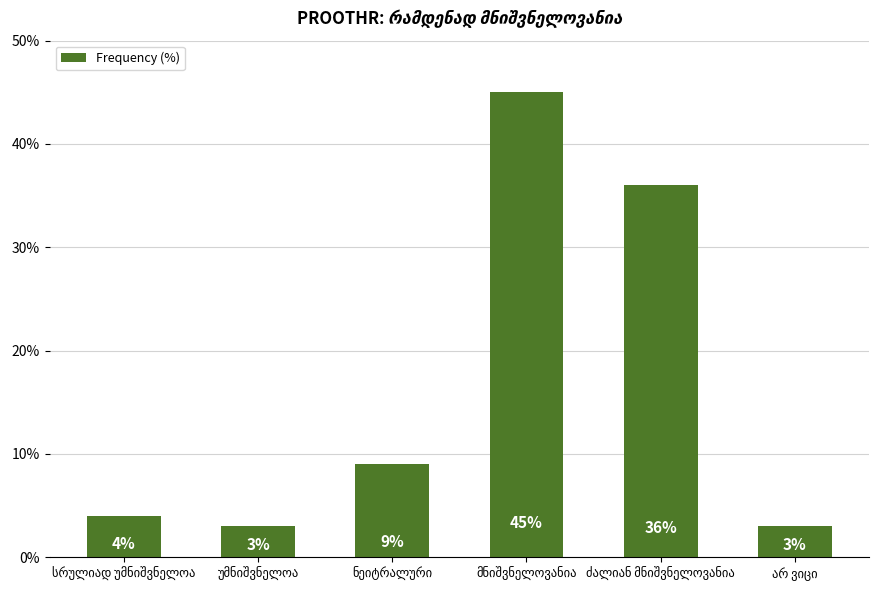

What is the difference between the second highest and minimum values?

33